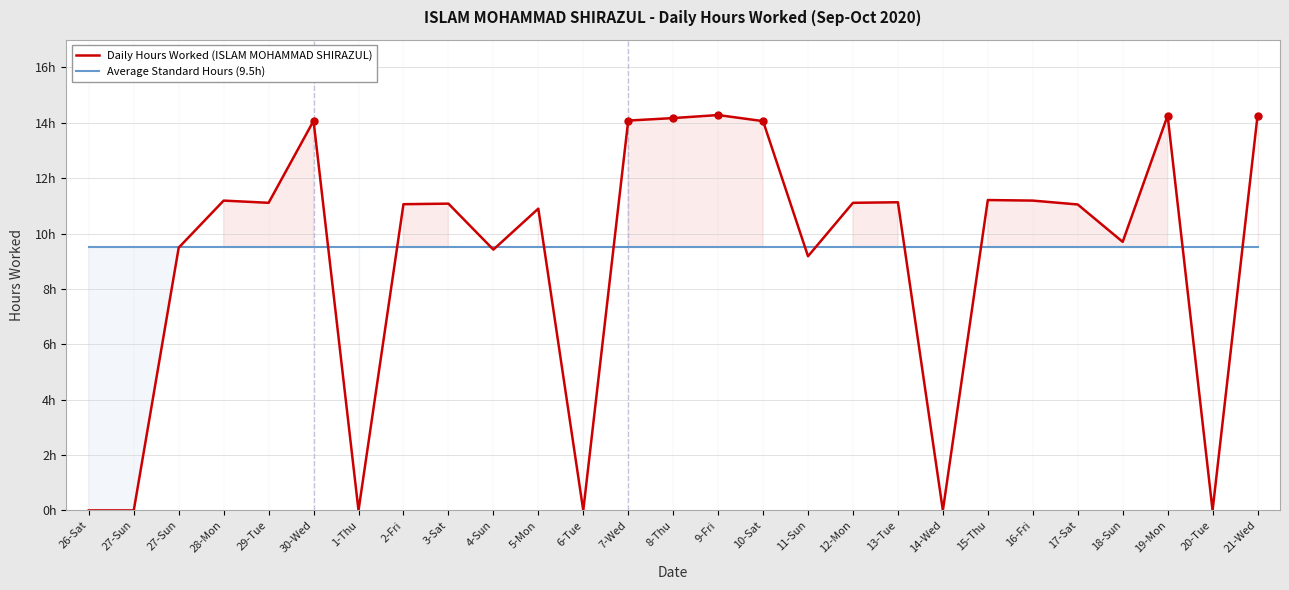

Is the value of Daily Hours Worked (ISLAM MOHAMMAD SHIRAZUL) at 26-Sat greater than the value of Average Standard Hours (9.5h) at 8-Thu?

No